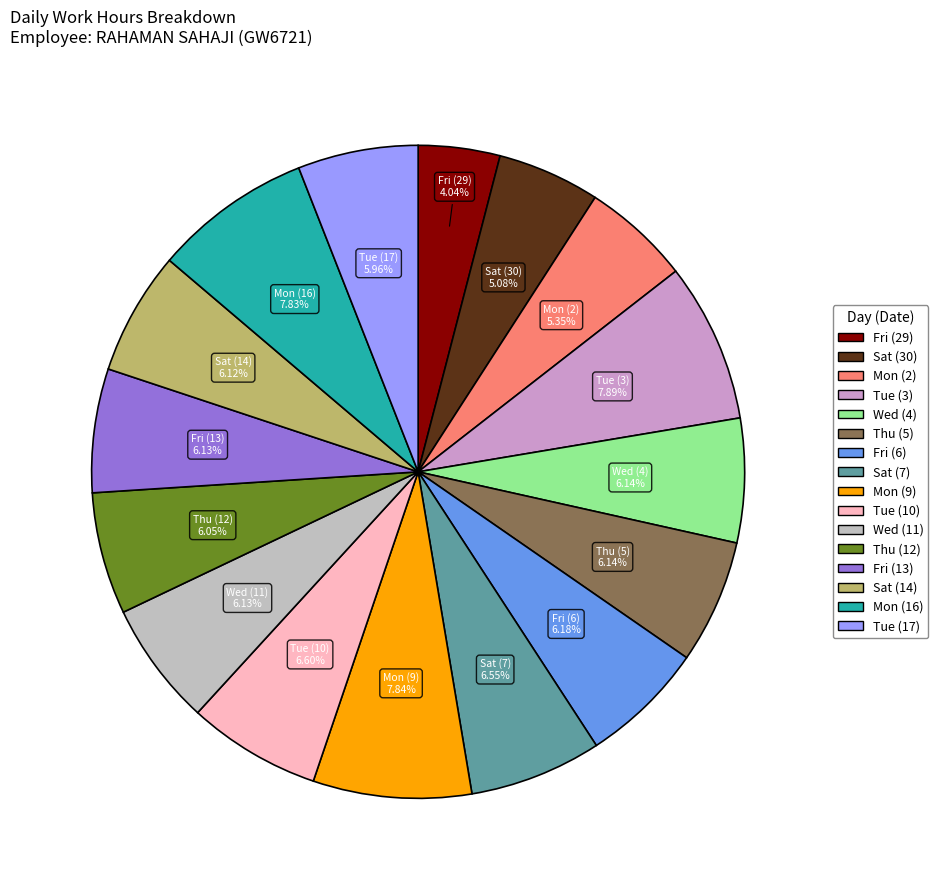

How many slices are in this pie chart?

16